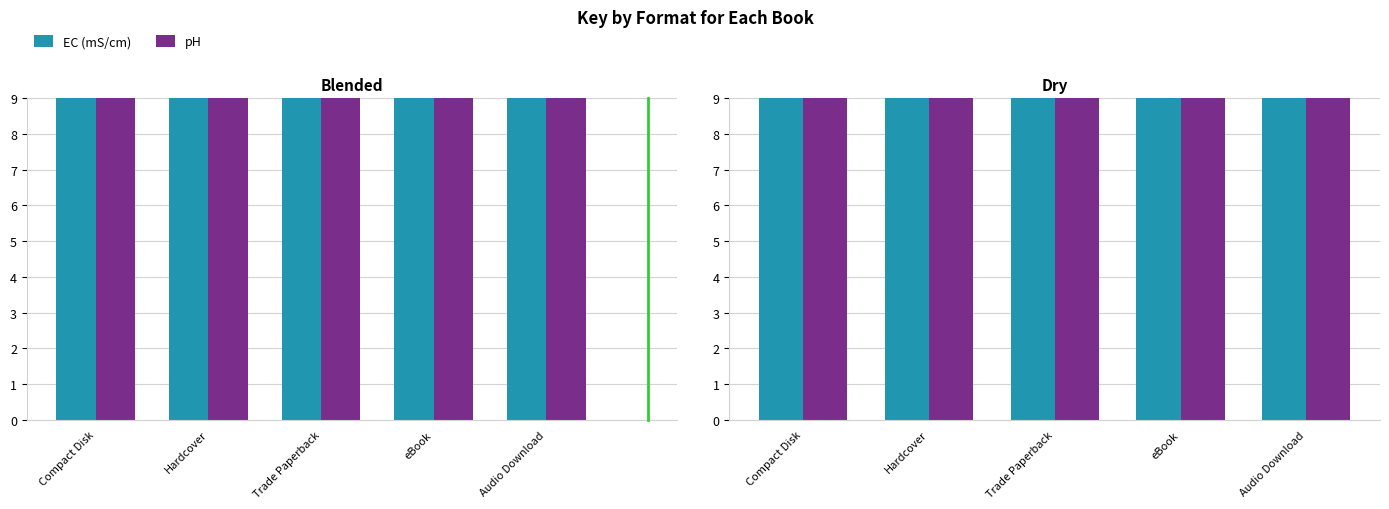

Where is EC (Key/scale) nearest to the value 31?

Compact Disk